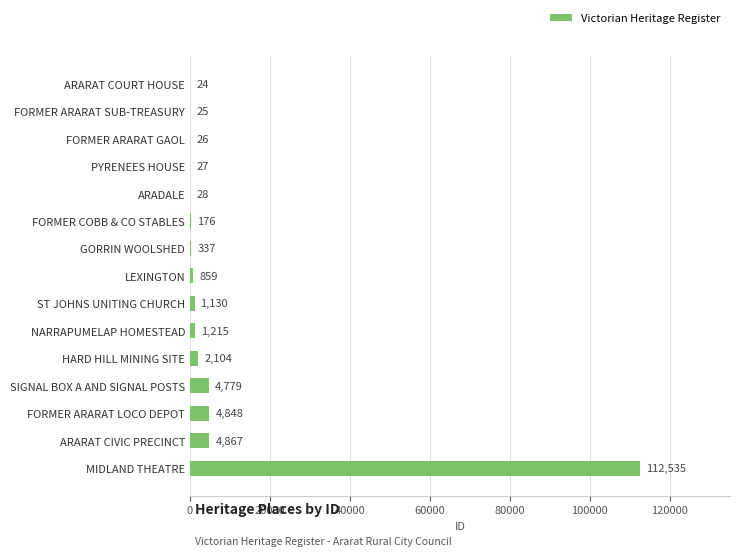

Which has a higher value, ARARAT COURT HOUSE or ST JOHNS UNITING CHURCH?

ST JOHNS UNITING CHURCH